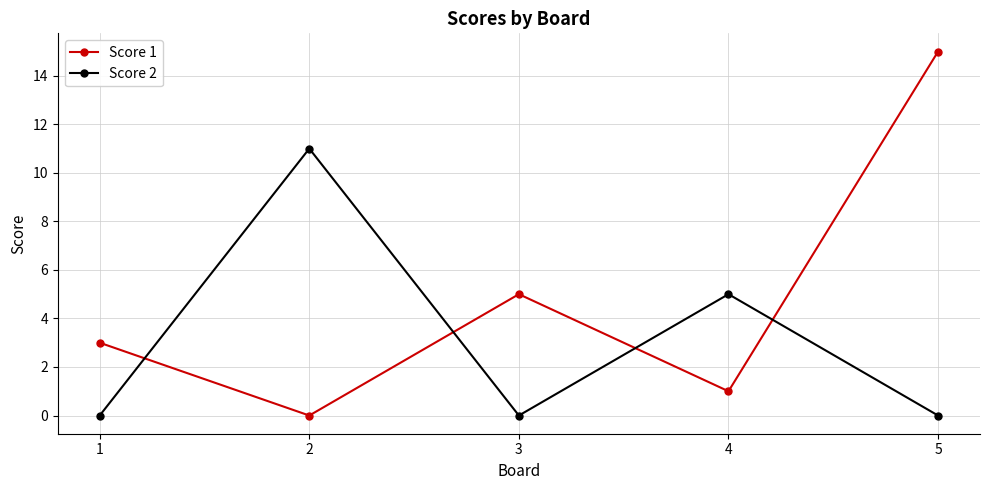

Does the chart have visible grid lines?

Yes